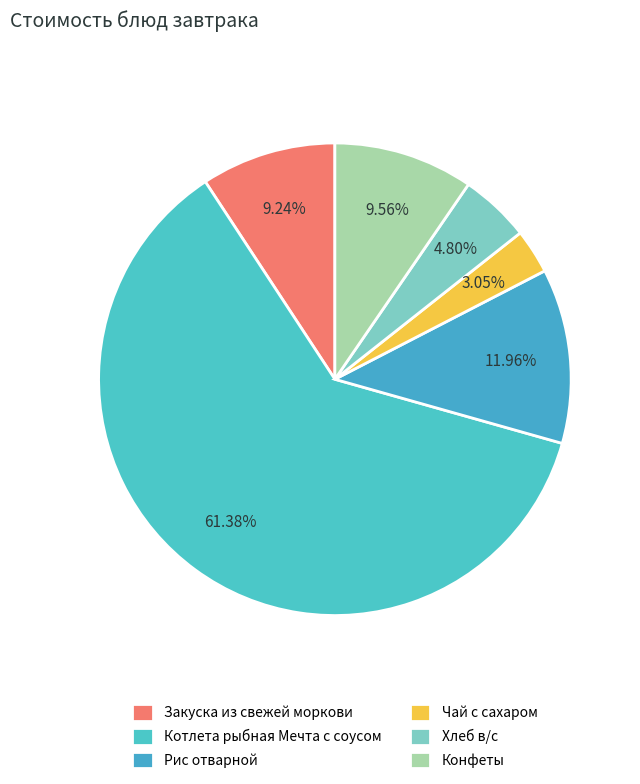

Rank the categories by value from highest to lowest.

Котлета рыбная Мечта с соусом, Рис отварной, Конфеты, Закуска из свежей моркови, Хлеб в/с, Чай с сахаром